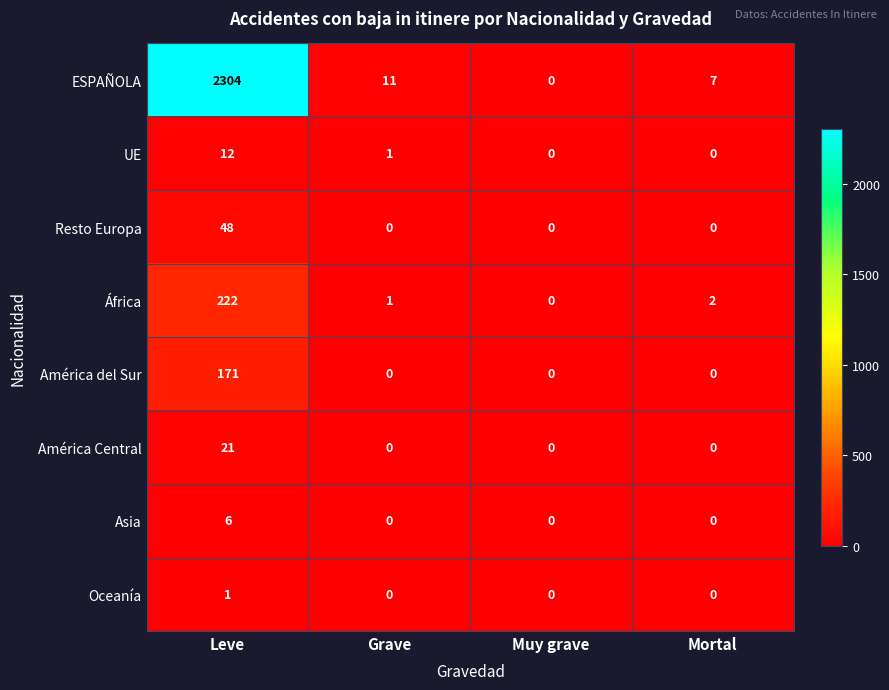

At how many categories does at least one series exceed 686?

1